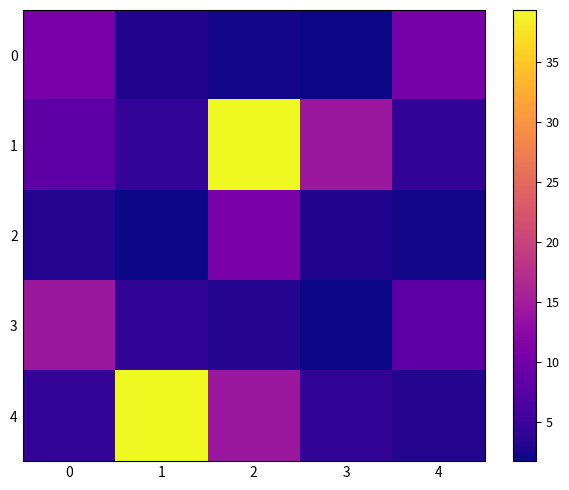

At which category is the sum across all series the highest?

2